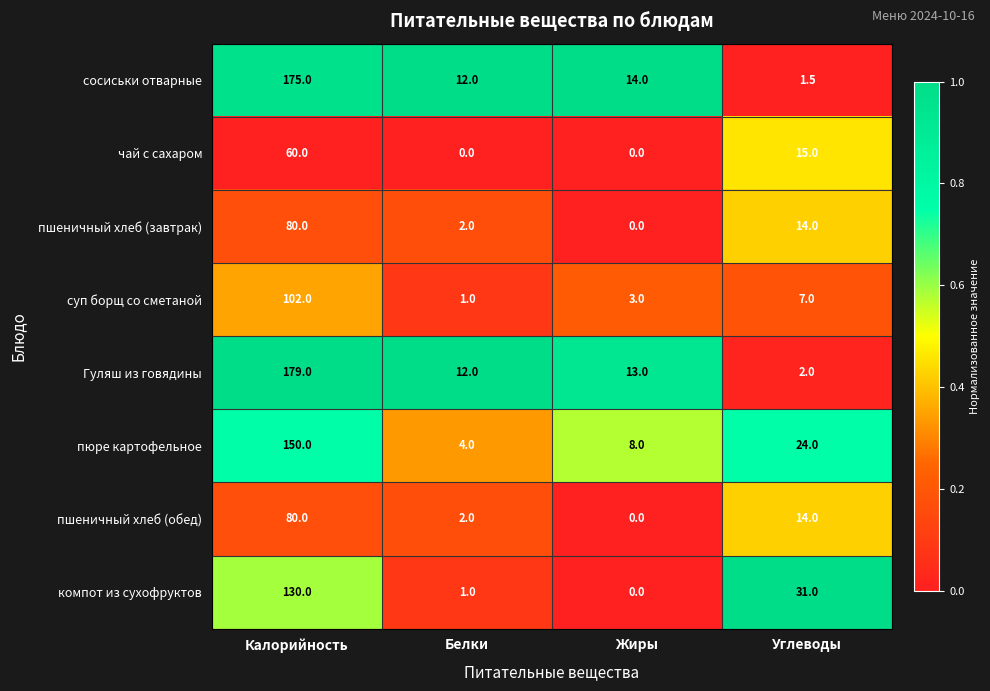

What is the average value of the пюре картофельное series?

46.5